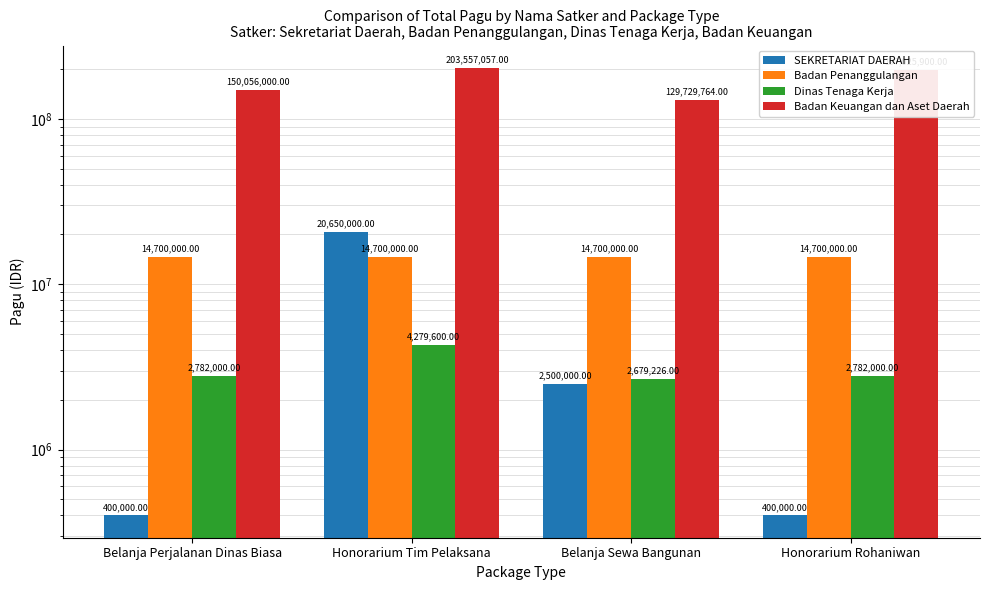

Is the value of Dinas Tenaga Kerja at Belanja Sewa Bangunan greater than the value of Badan Penanggulangan at Belanja Perjalanan Dinas Biasa?

No